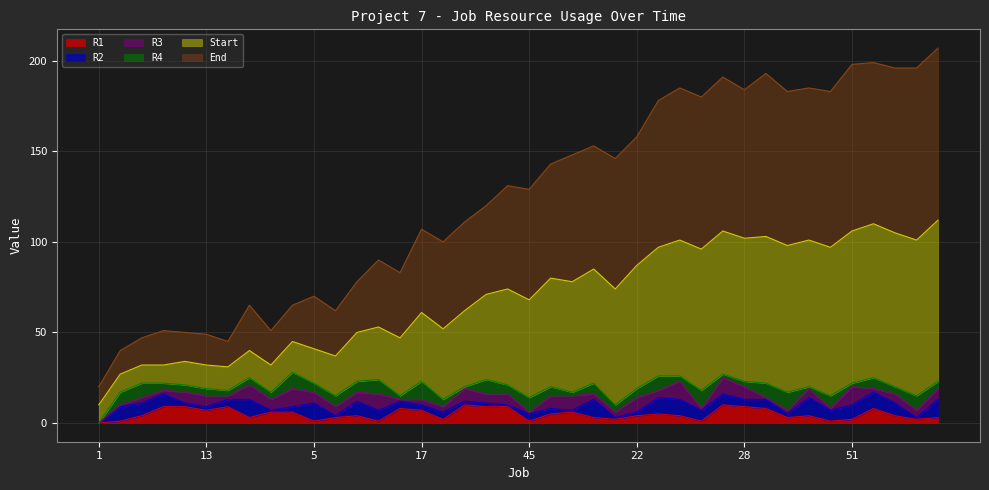

List the labels in order of R1 value, largest first.

24, 20, 4, 8, 19, 37, 49, 28, 25, 23, 33, 13, 17, 10, 15, 21, 11, 30, 3, 9, 22, 18, 38, 36, 6, 48, 14, 31, 39, 26, 52, 51, 61, 2, 5, 7, 45, 65, 32, 1